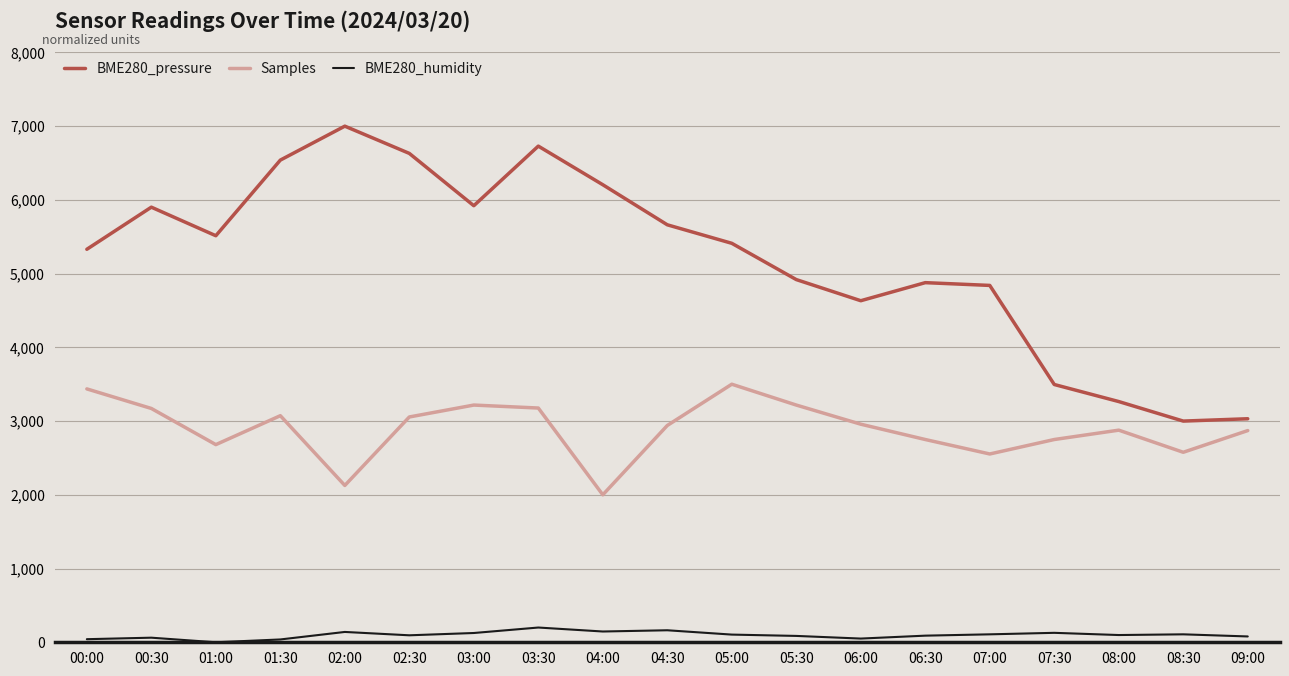

Count the number of categories in the chart.

19